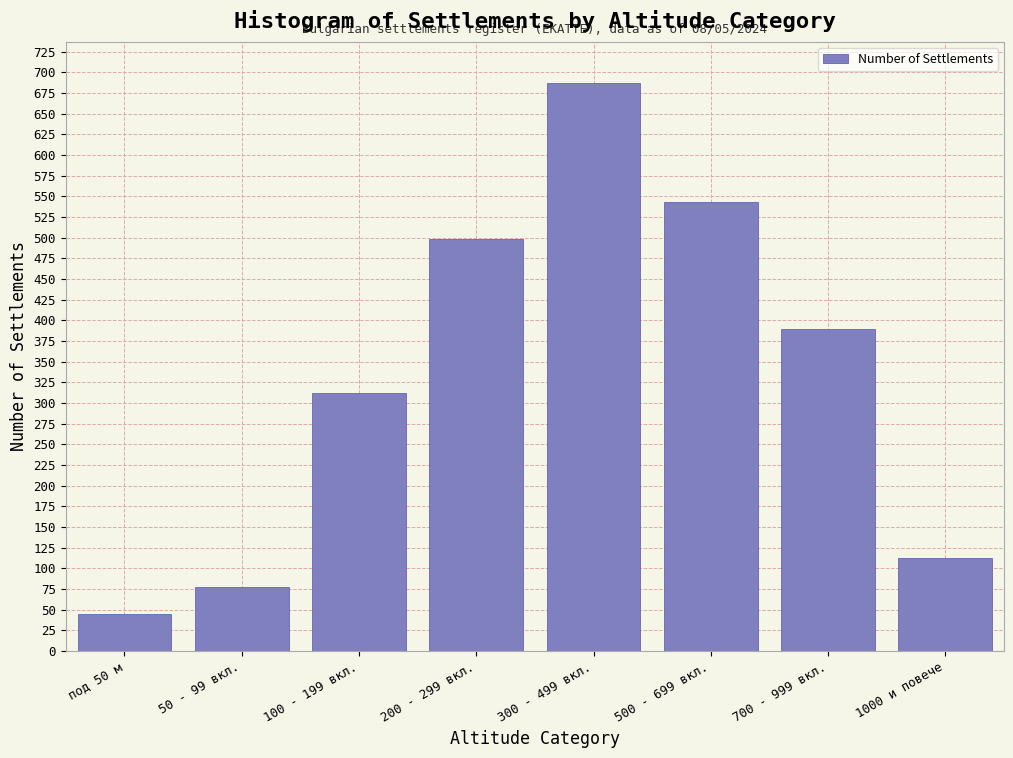

Reading right to left, list all the values displayed in this chart.

112	389	543	687	498	312	78	45